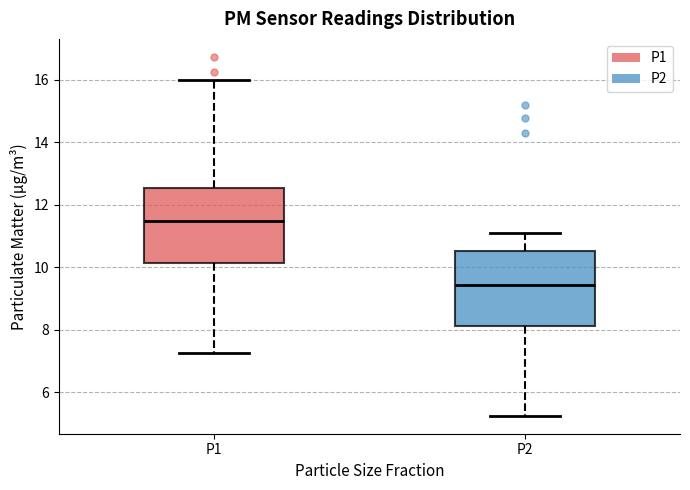

Reading left to right, read every box against the y-axis: the position of its median line, the range the box covers, and the ends of its whiskers. The values are not printed on the chart, so give them approximately, as read against the axis.

P1: median 11.4, box 10.2 to 12.6, whiskers 7.2 to 16.0
P2: median 9.4, box 8.2 to 10.6, whiskers 5.2 to 11.2